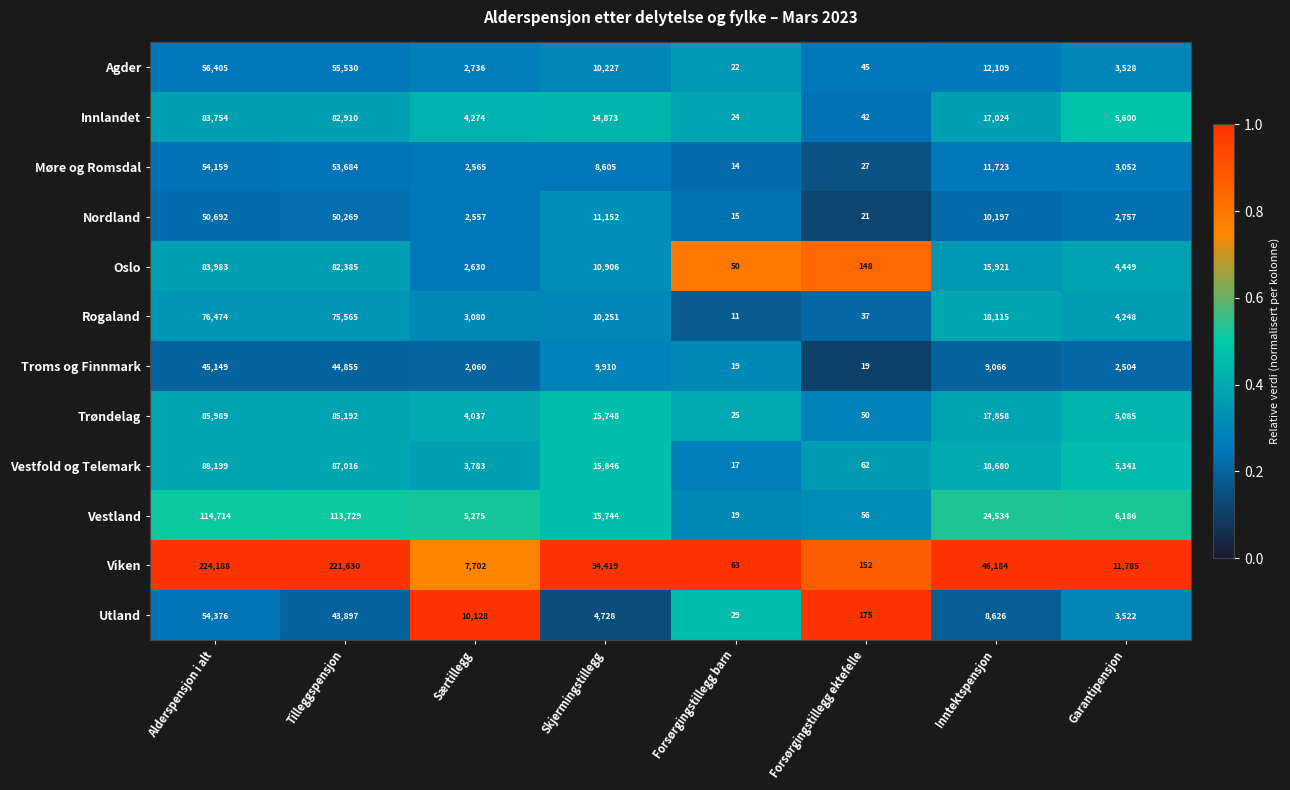

What is the sum of all Utland values?

125481